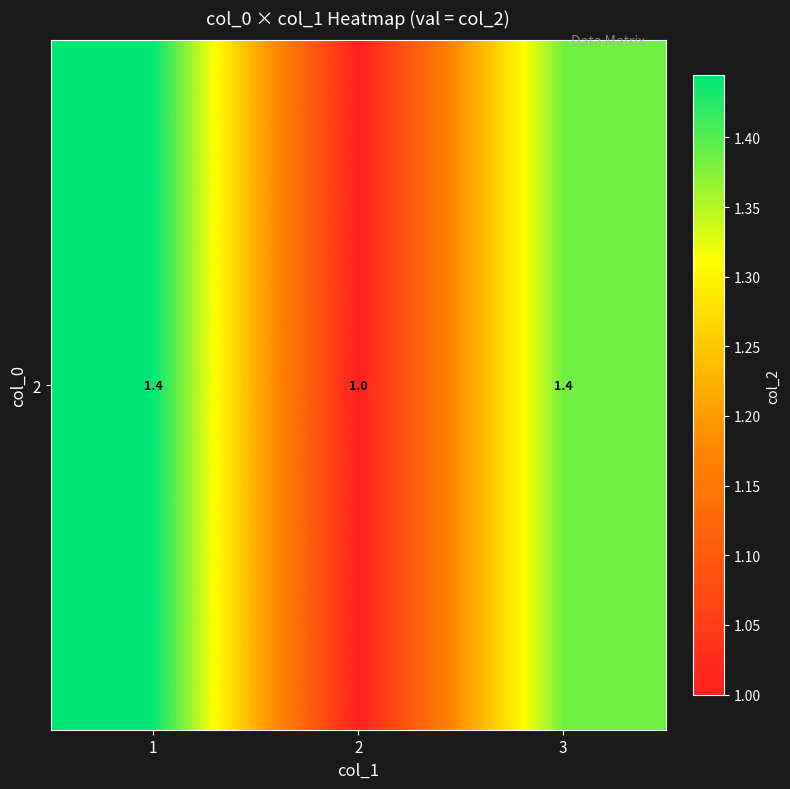

Rank the categories by value from lowest to highest.

2, 3, 1